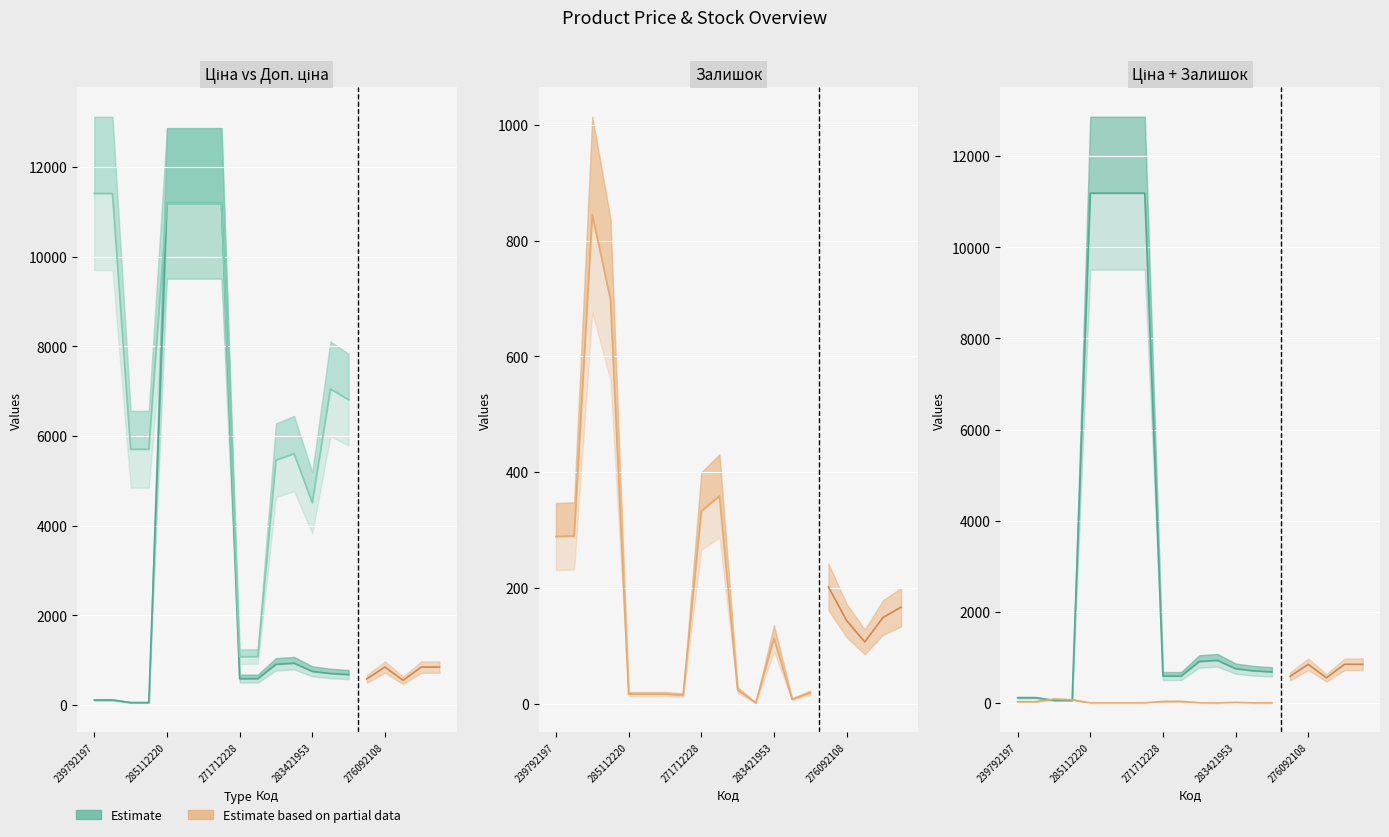

What is the value of the Залишок point at the 18th from the left?

107.0